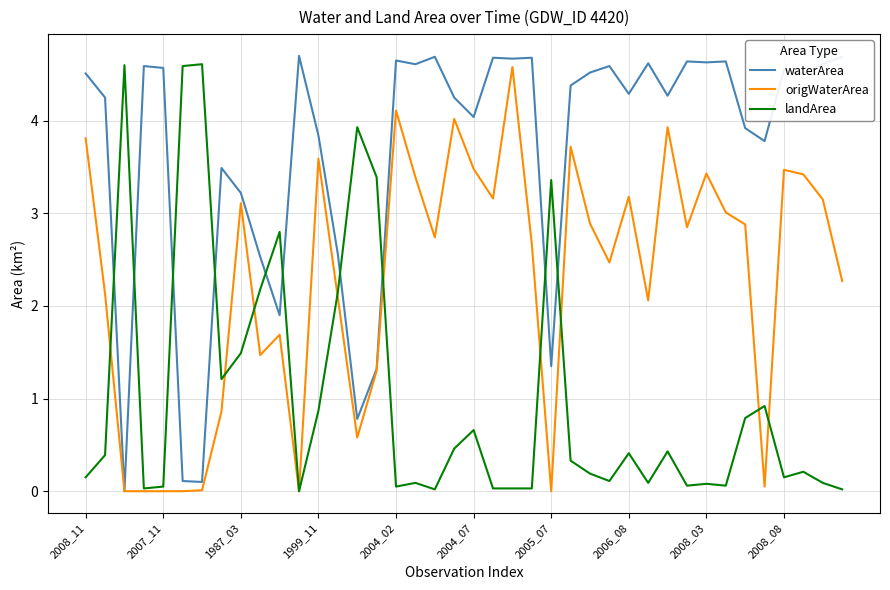

Which series has the widest spread of values?

waterArea